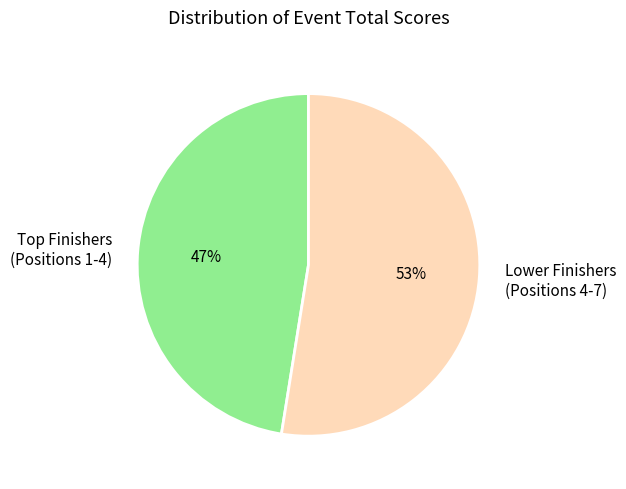

How many segments does this pie chart have?

2